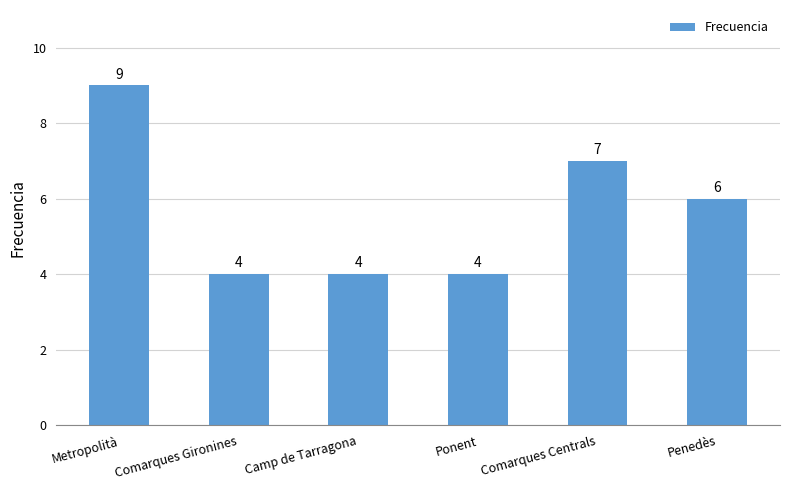

The chart shows a value of 6 at Metropolità. True or false?

False